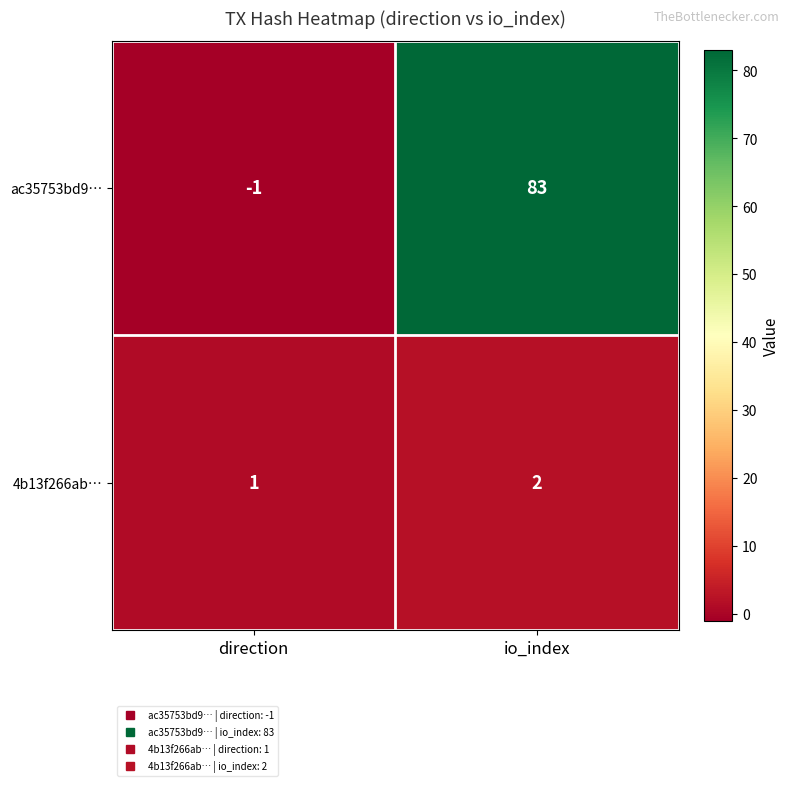

At which label is ac35753bd9… closest to 41?

direction